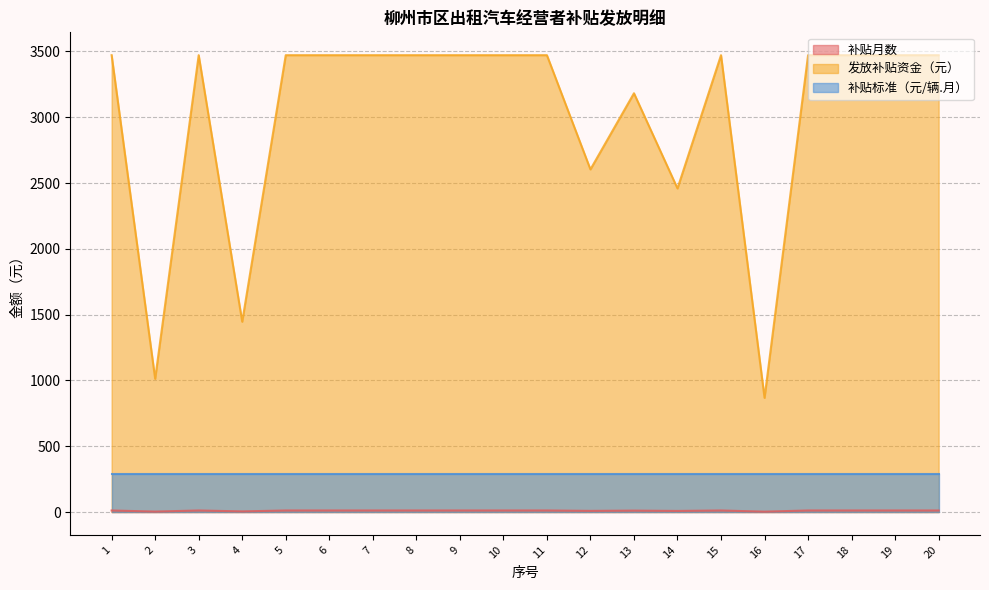

What is the maximum value for 发放补贴资金（元）?

3471.4